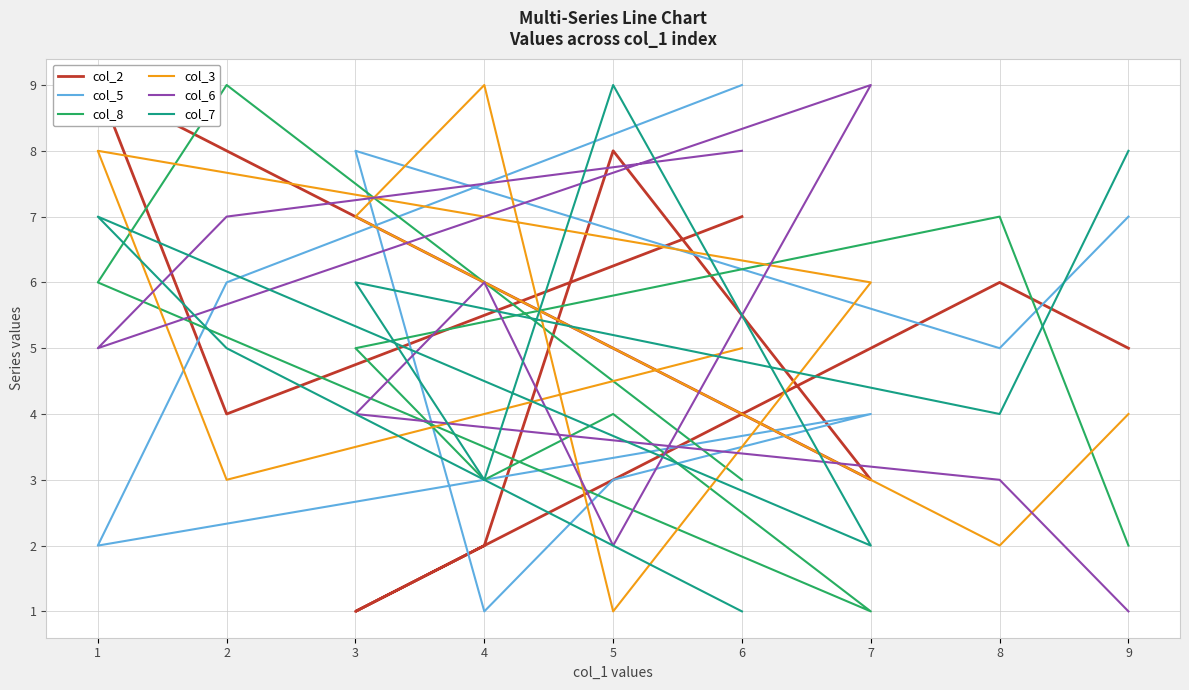

What is the sum of the col_5 values at 2 and 6?

15